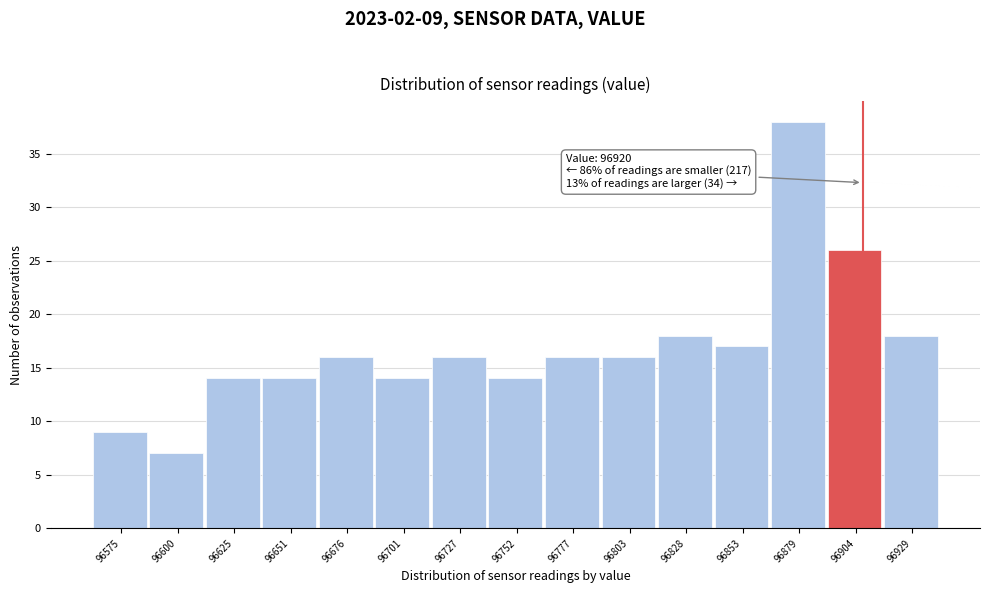

Reading left to right, extract all data points from this chart.

96575=9	96600=7	96625=14	96651=14	96676=16	96701=14	96727=16	96752=14	96777=16	96803=16	96828=18	96853=17	96879=38	96904=26	96929=18